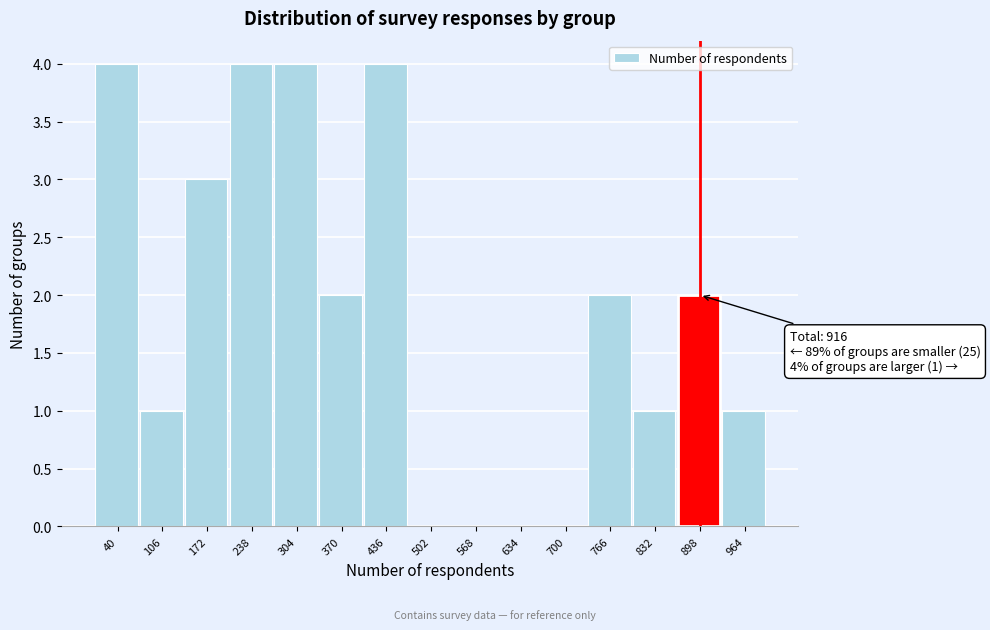

Reading left to right, what are all the values shown in this chart?

40=4	106=1	172=3	238=4	304=4	370=2	436=4	502=0	568=0	634=0	700=0	766=2	832=1	898=2	964=1